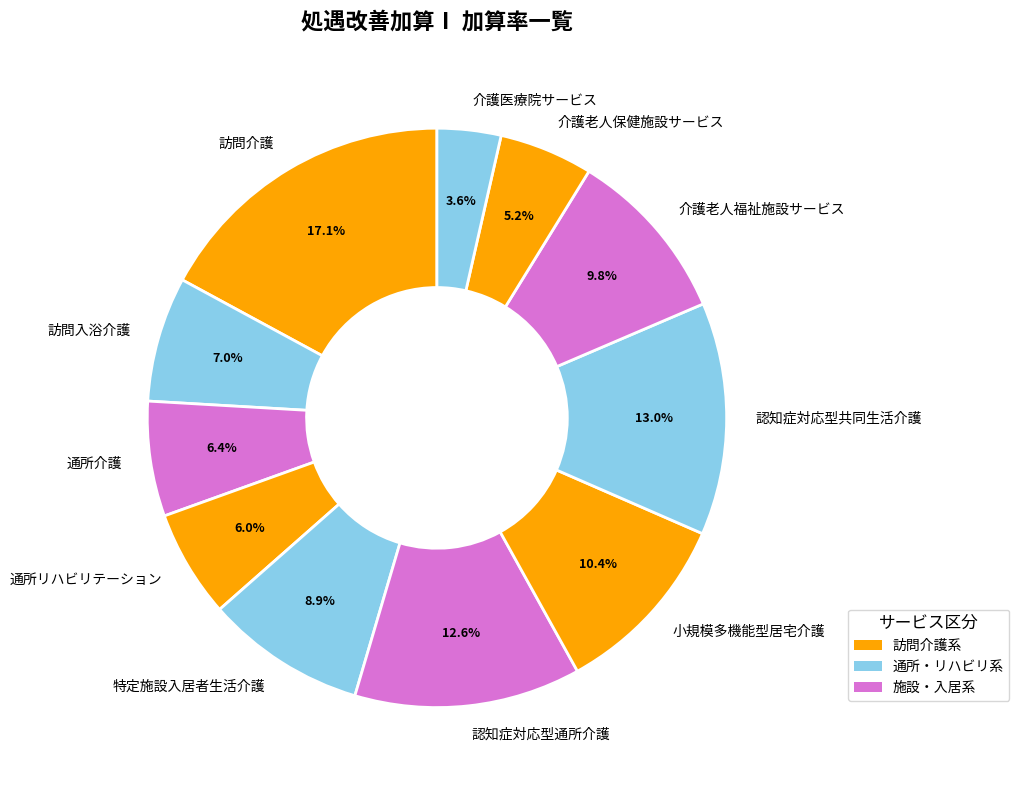

Is there any slice that represents more than half of the pie?

No